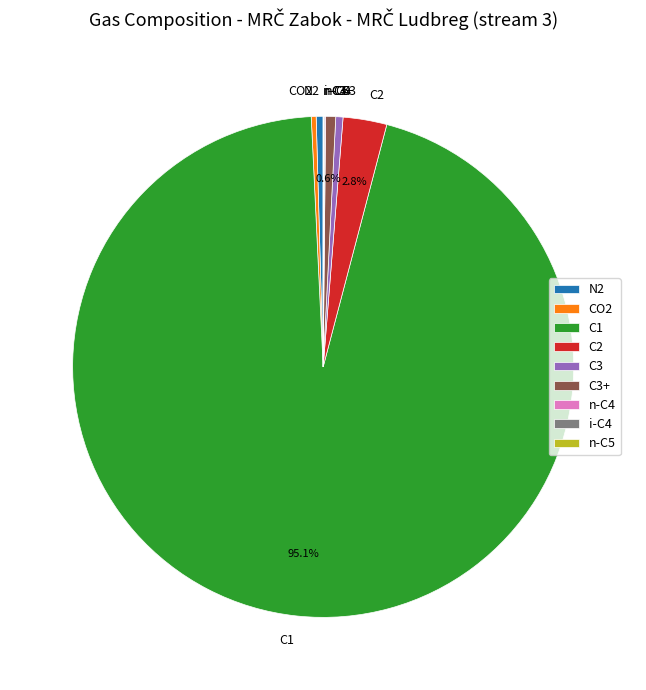

Which has a higher value, C1 or CO2?

C1